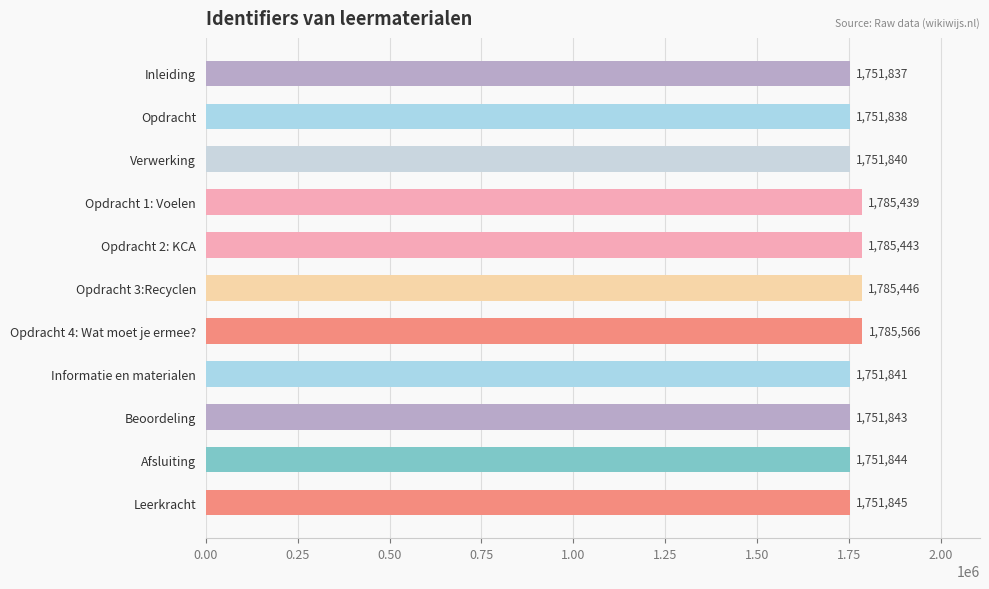

What is the change in value from Informatie en materialen to Beoordeling?

+2